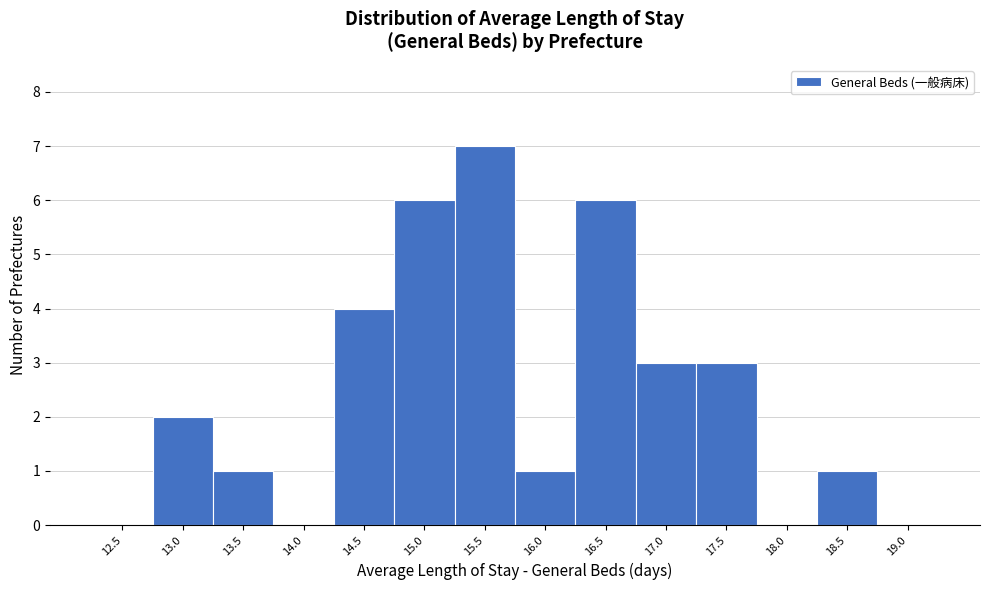

Reading right to left, transcribe all the data shown in this chart.

19.0=0	18.5=1	18.0=0	17.5=3	17.0=3	16.5=6	16.0=1	15.5=7	15.0=6	14.5=4	14.0=0	13.5=1	13.0=2	12.5=0